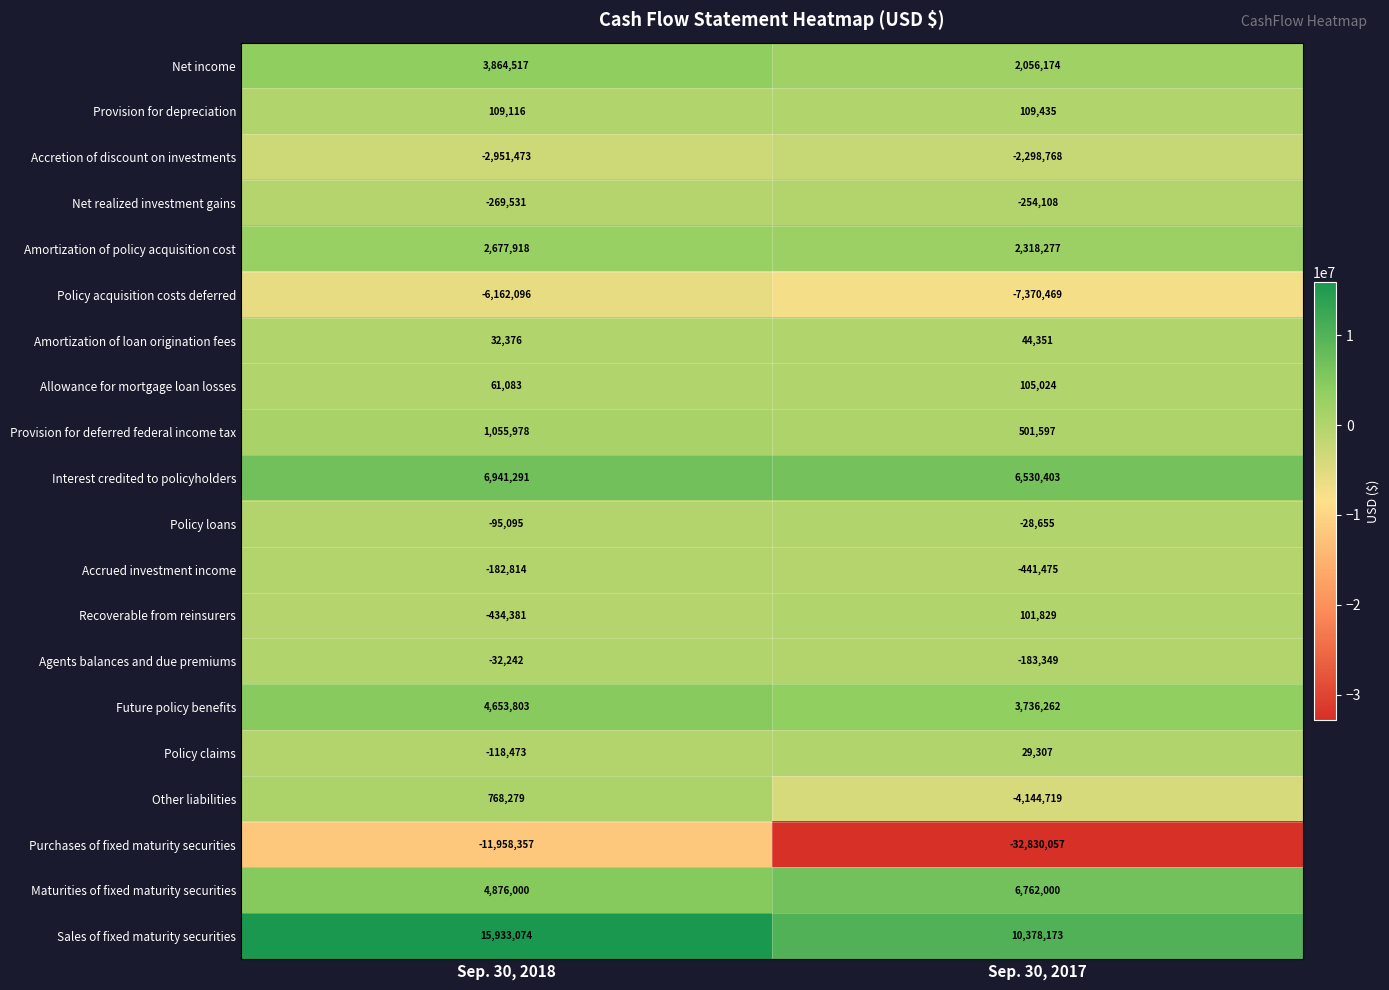

At which category does the chart reach its peak across all series?

Sep. 30, 2018